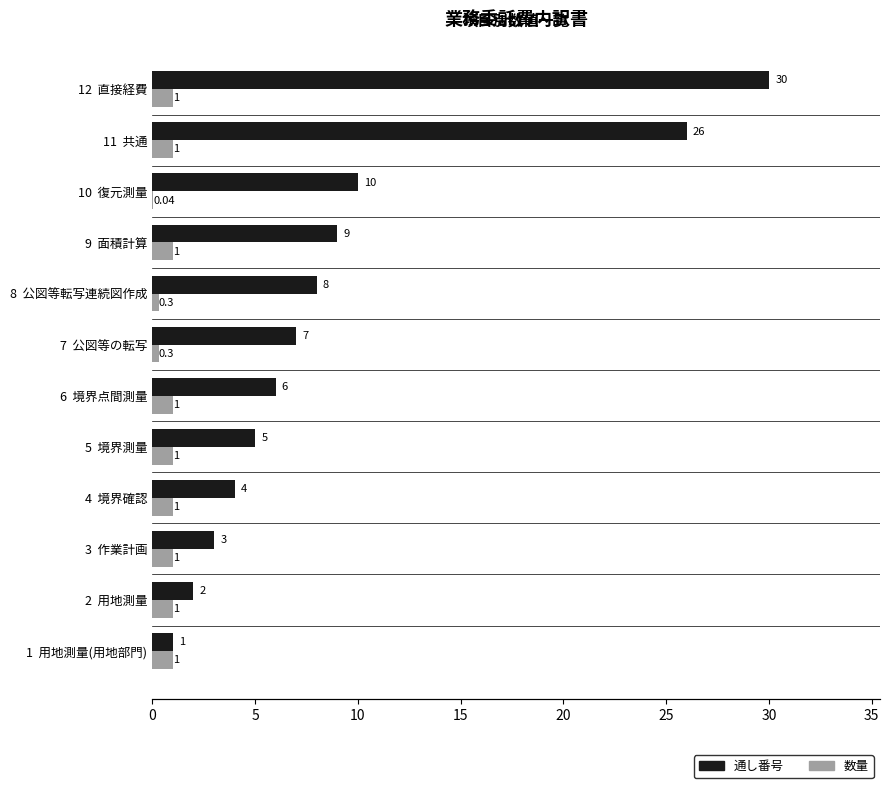

What is the maximum value shown in the chart?

30.0